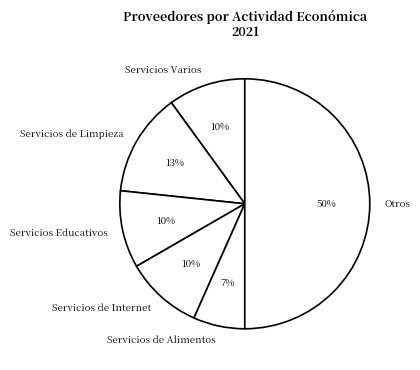

Which has a higher value, Servicios Varios or Servicios de Limpieza?

Servicios de Limpieza